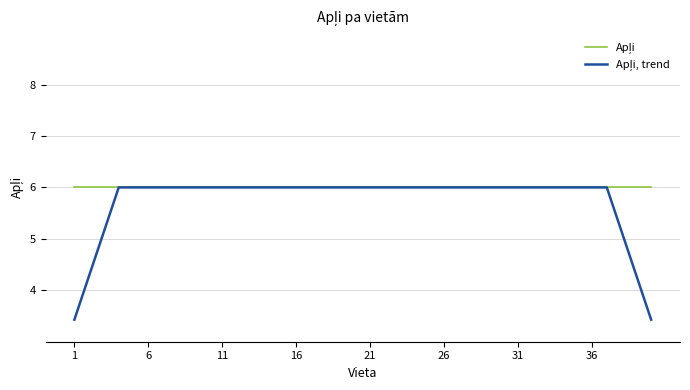

What is the smallest value displayed?

3.4